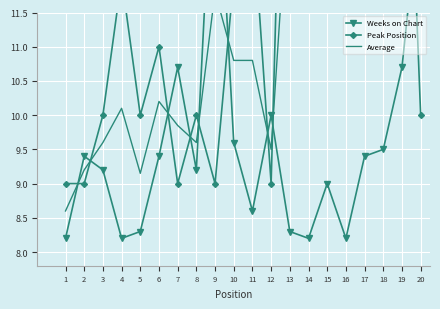

After their last crossing, which series has the higher values: Weeks on Chart or Average?

Weeks on Chart